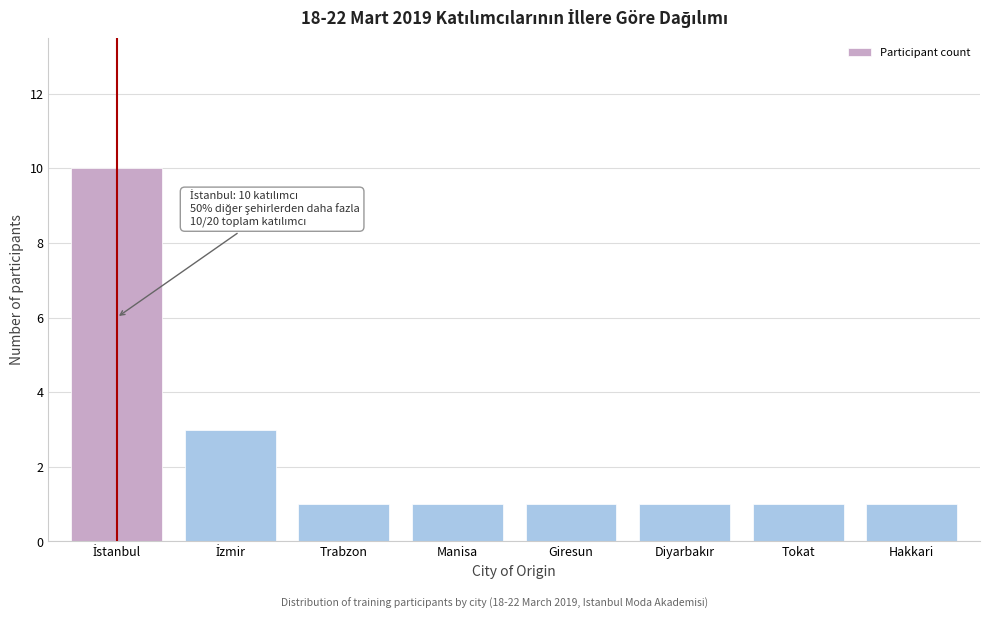

Reading left to right, transcribe all the data shown in this chart.

10	3	1	1	1	1	1	1